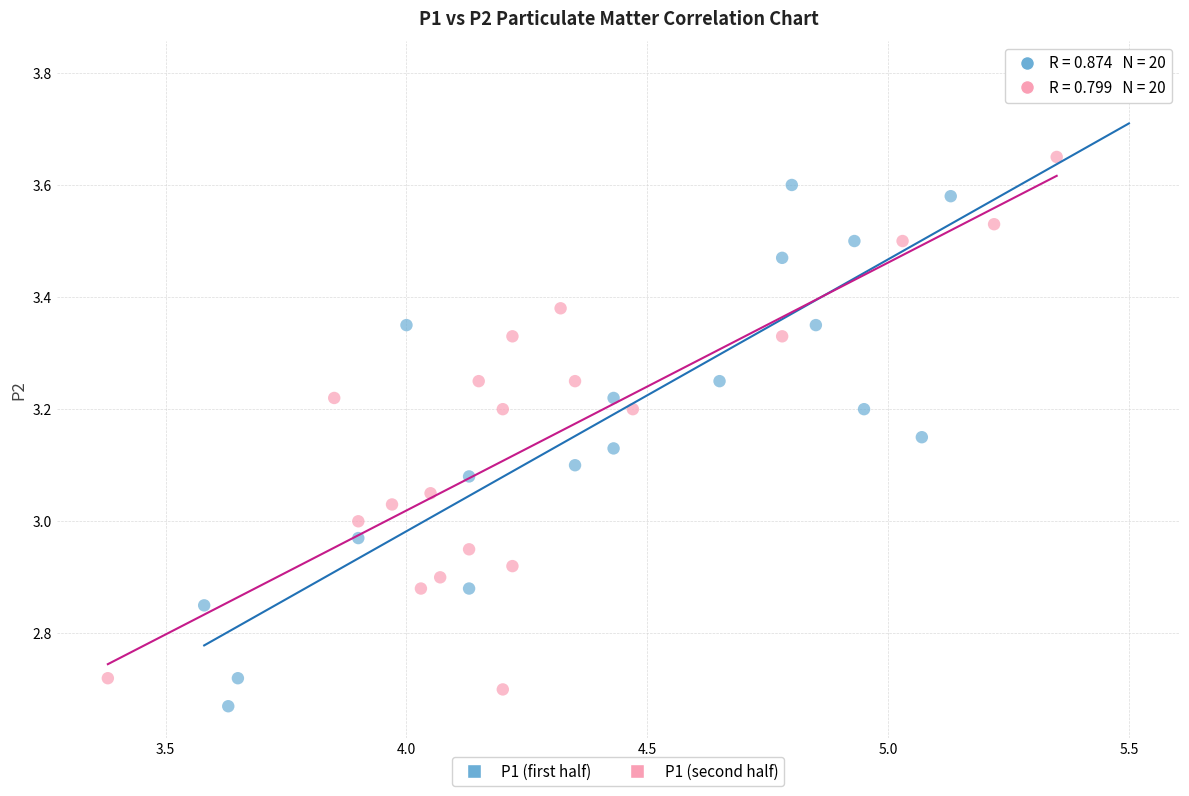

Which series reaches the maximum Y coordinate?

P1 (first half)